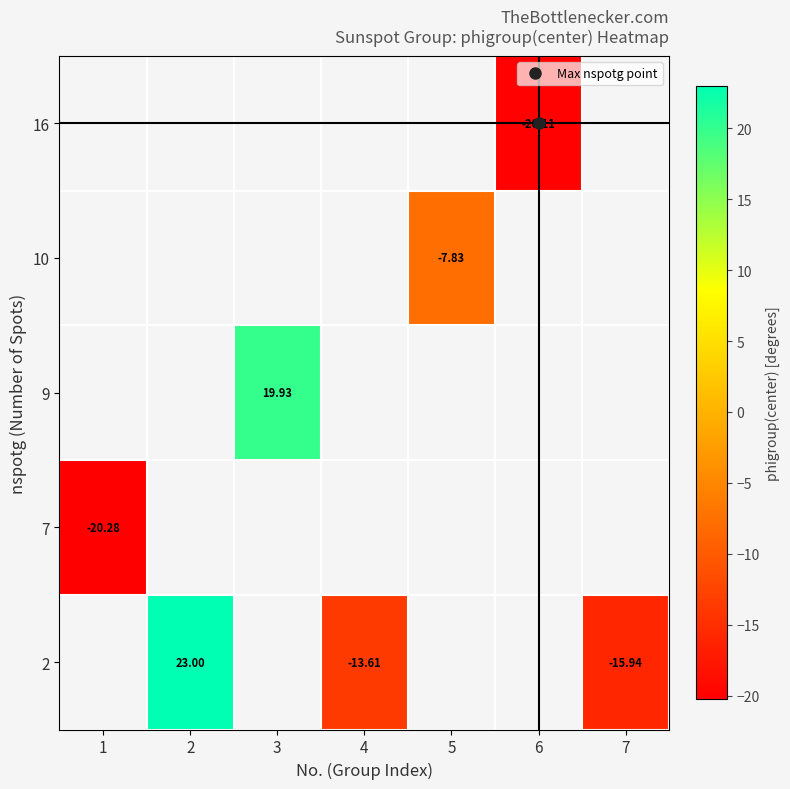

List the series in order of their overall mean, lowest first.

row_0, row_1, row_2, row_3, row_4